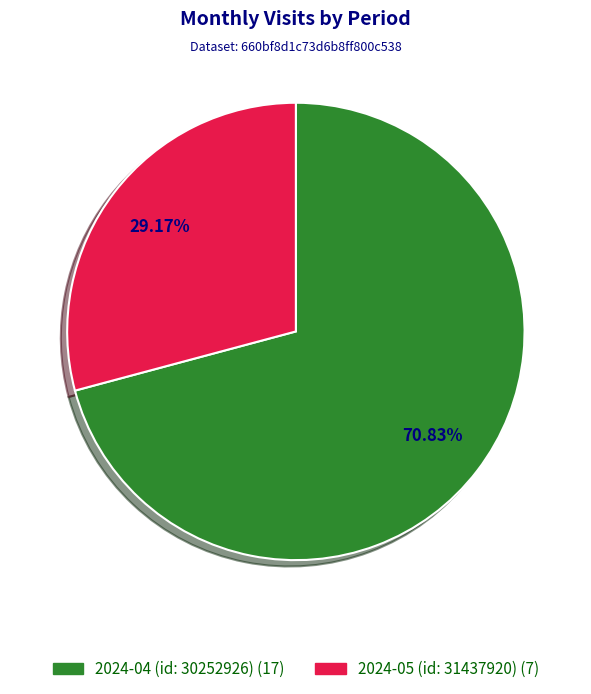

What is the ratio of the value at 2024-04 (id: 30252926) to the value at 2024-05 (id: 31437920)?

2.4